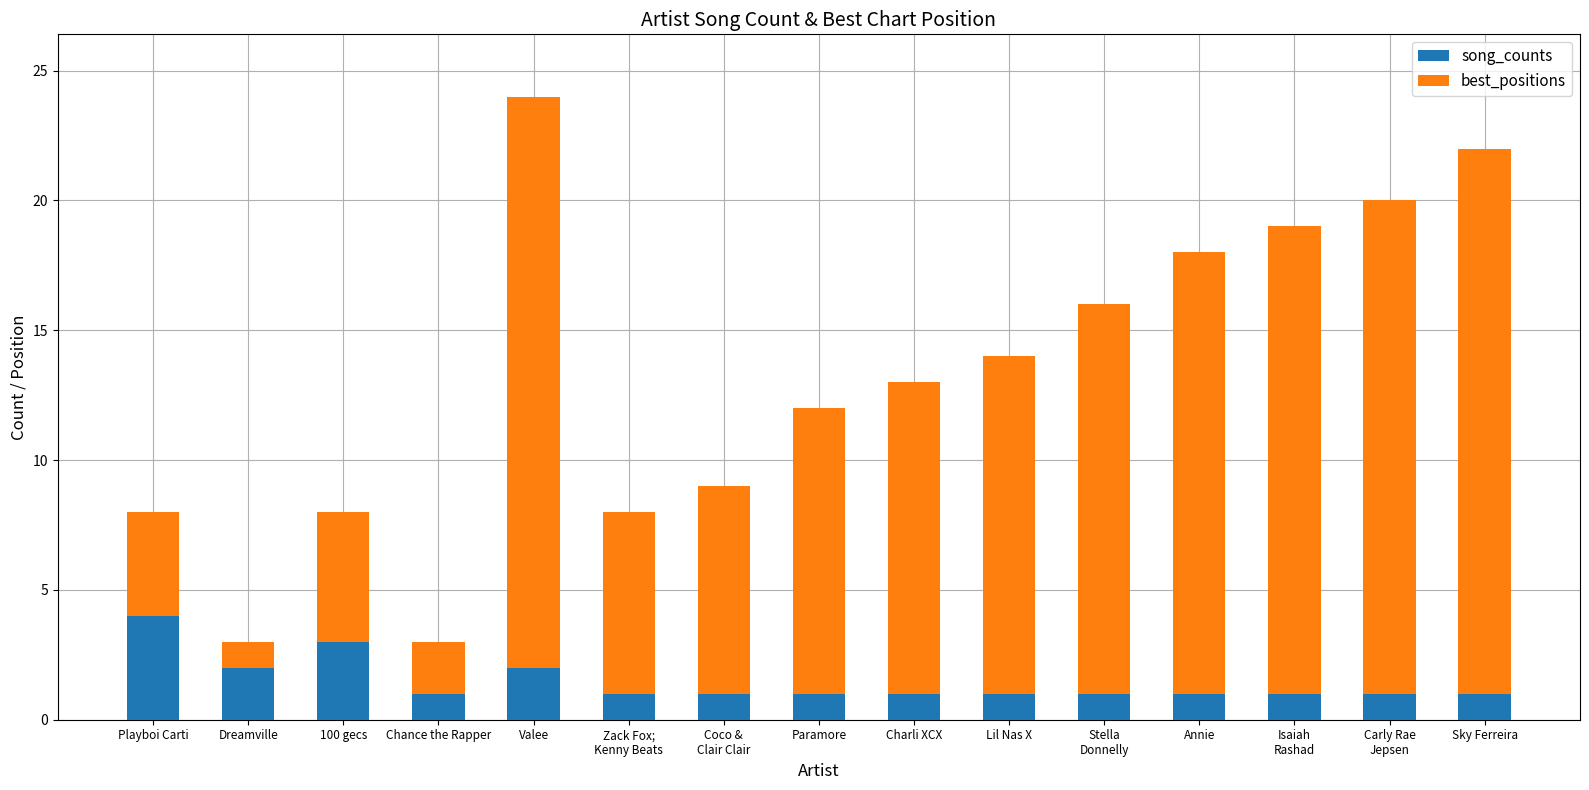

Which category has the highest value in the song_counts series?

Playboi Carti